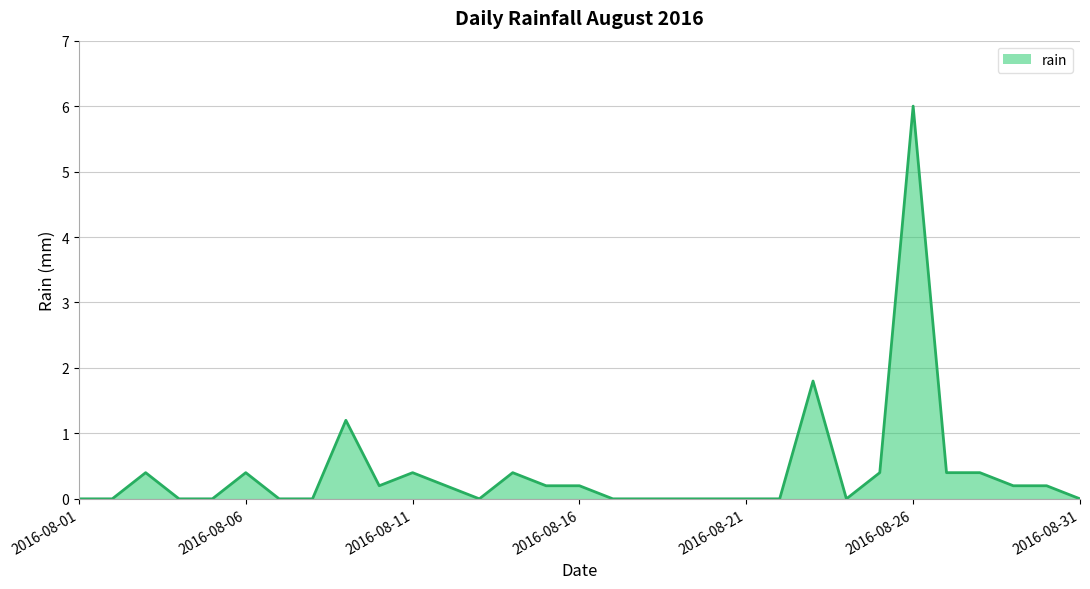

True or false: there are more than 0 points higher than both neighbors.

True